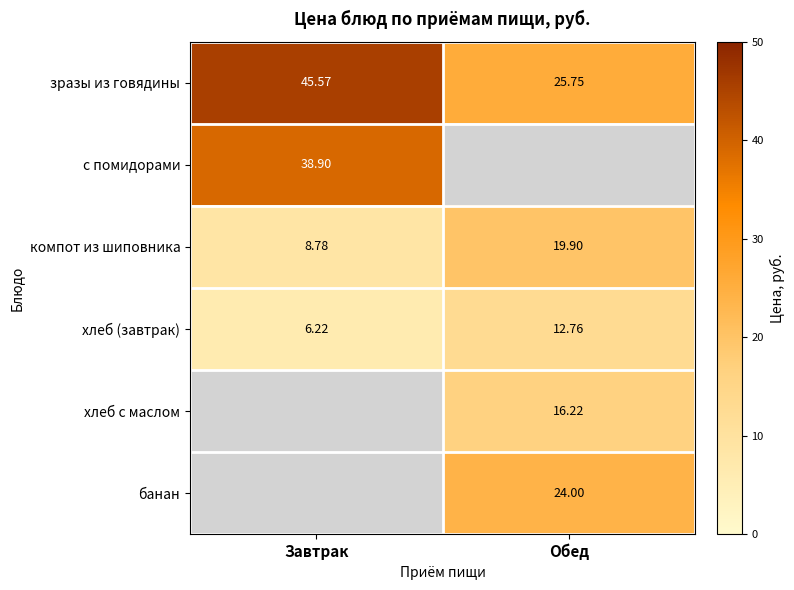

Is the value of хлеб (завтрак) at Обед greater than the value of зразы из говядины at Завтрак?

No